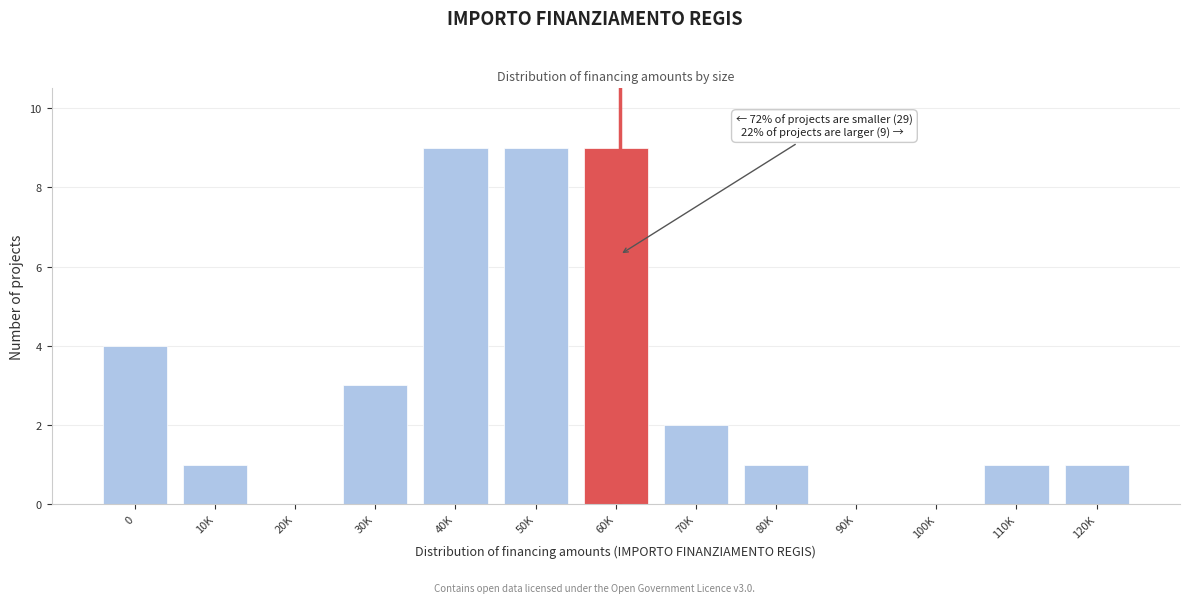

Reading left to right, list all the values displayed in this chart.

0=4	10K=1	20K=0	30K=3	40K=9	50K=9	60K=9	70K=2	80K=1	90K=0	100K=0	110K=1	120K=1